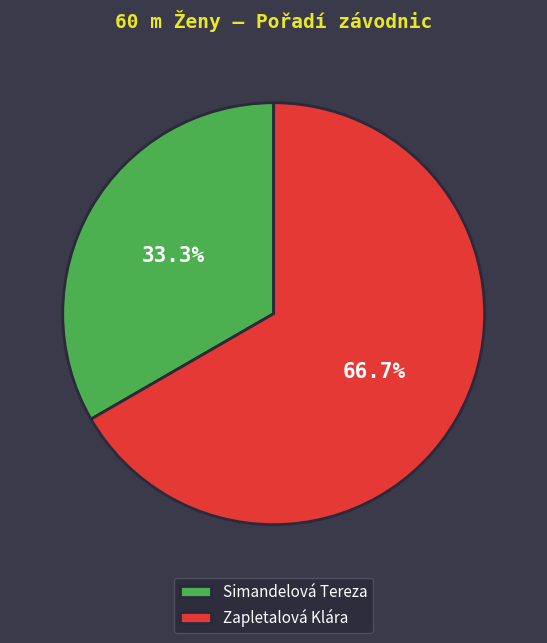

Which has a higher value, Simandelová Tereza or Zapletalová Klára?

Zapletalová Klára